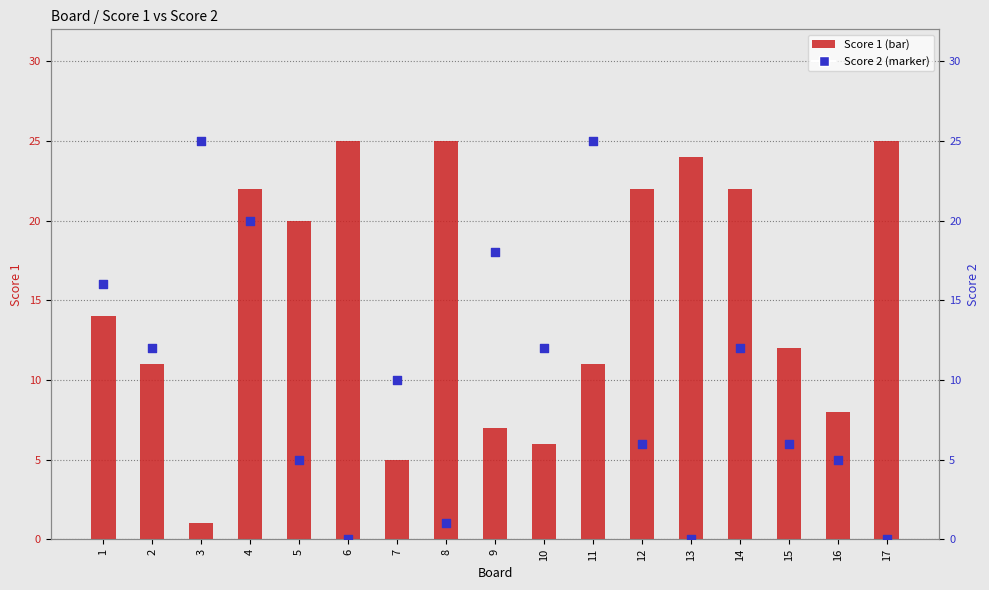

What is the total value across all series at 12?

28